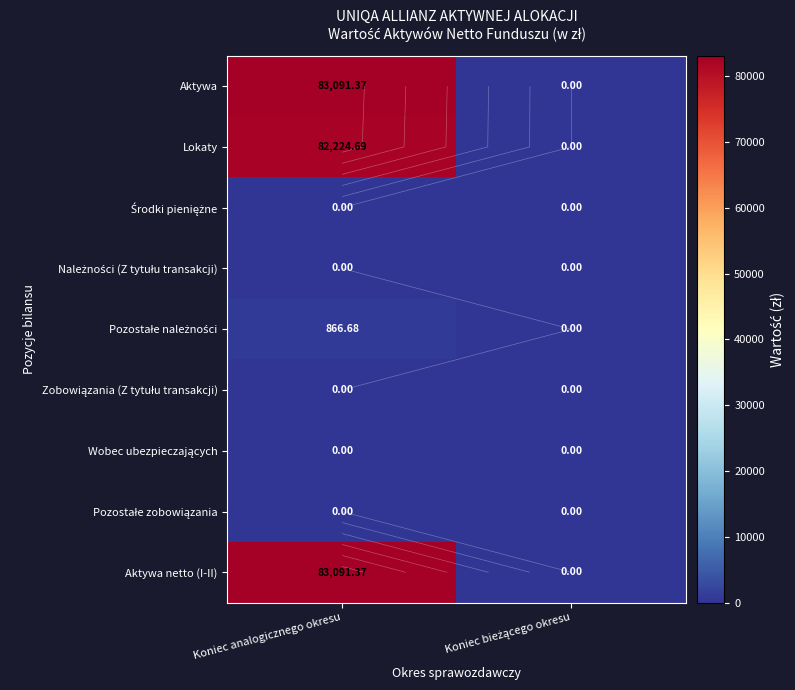

What is the difference between the highest and lowest values at Koniec analogicznego okresu?

83091.4